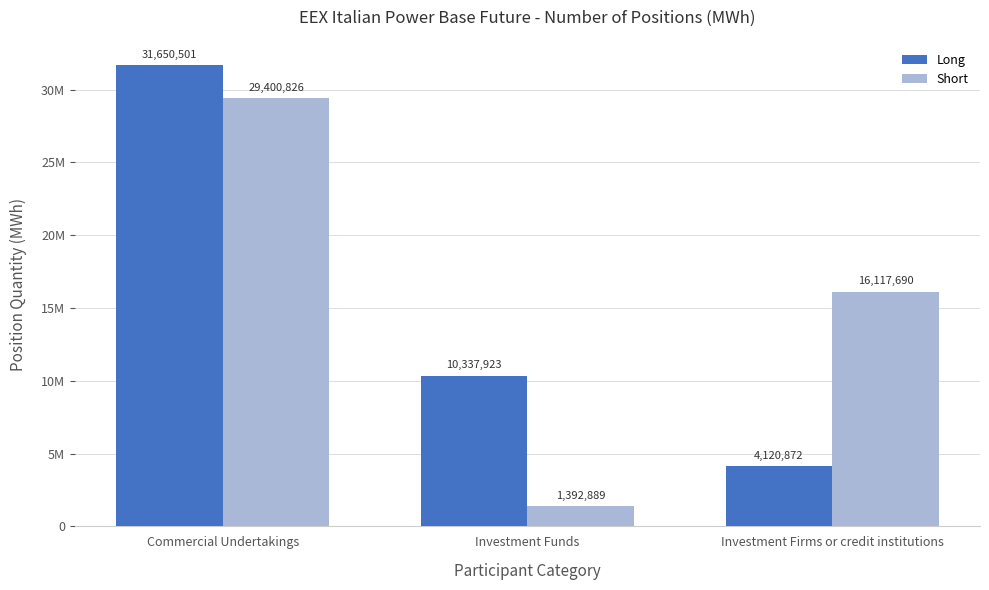

Does the chart contain stacked bars?

No